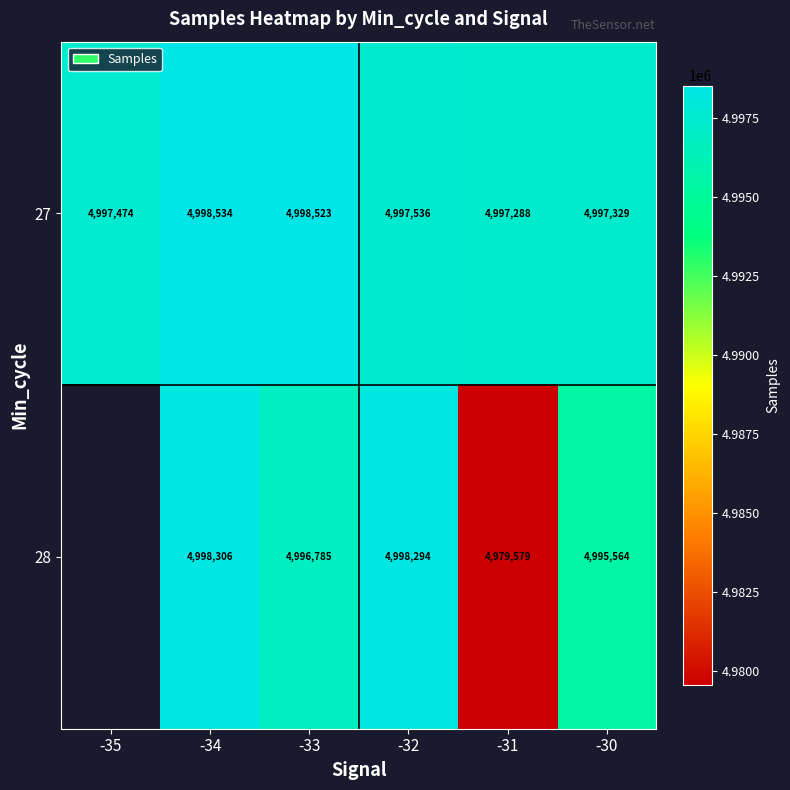

What is the difference between the 27 values at -35 and -34?

1060